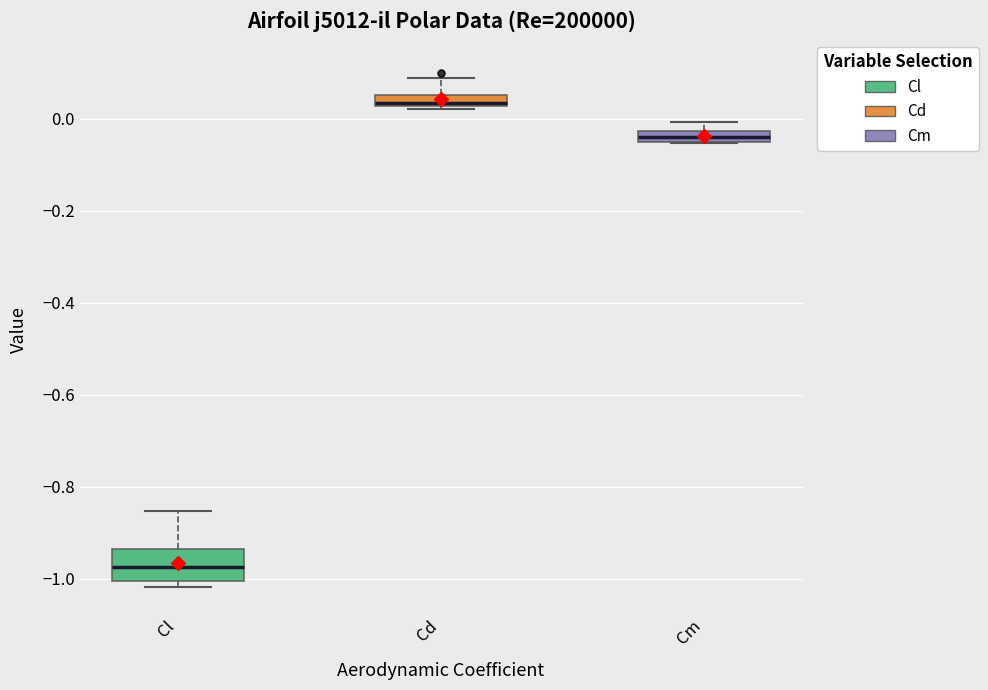

Which box has the highest median line?

Cd